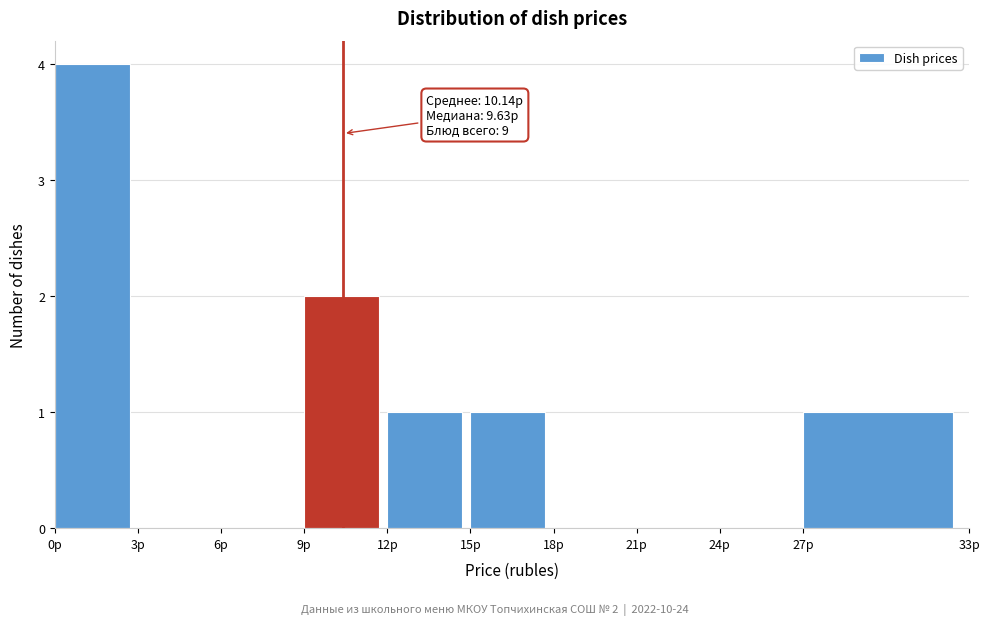

Over which range of the x-axis is the bar tallest?

0 to 3